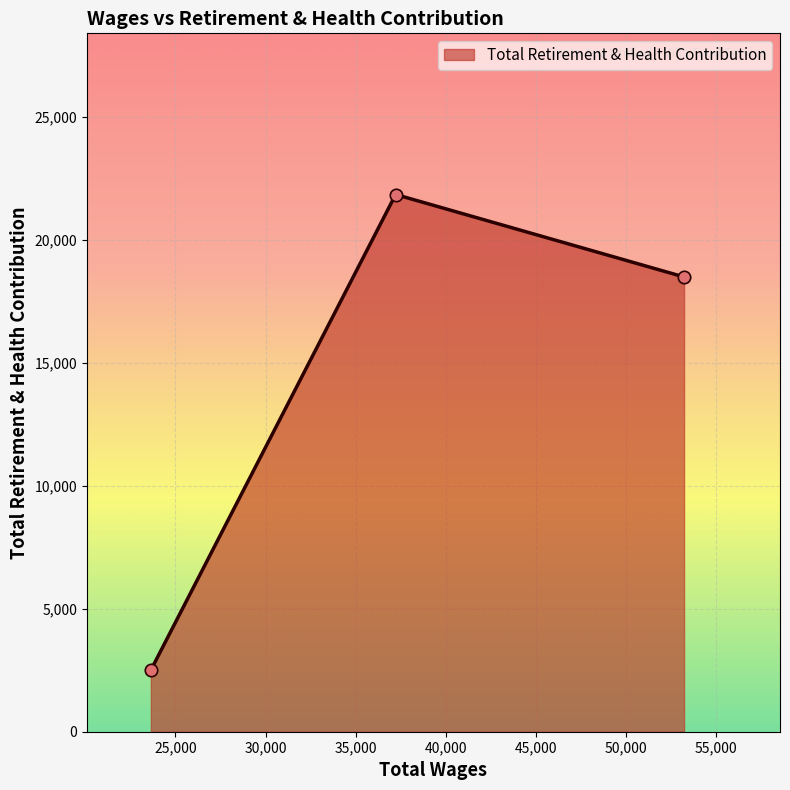

What is the sum of all values?

42834